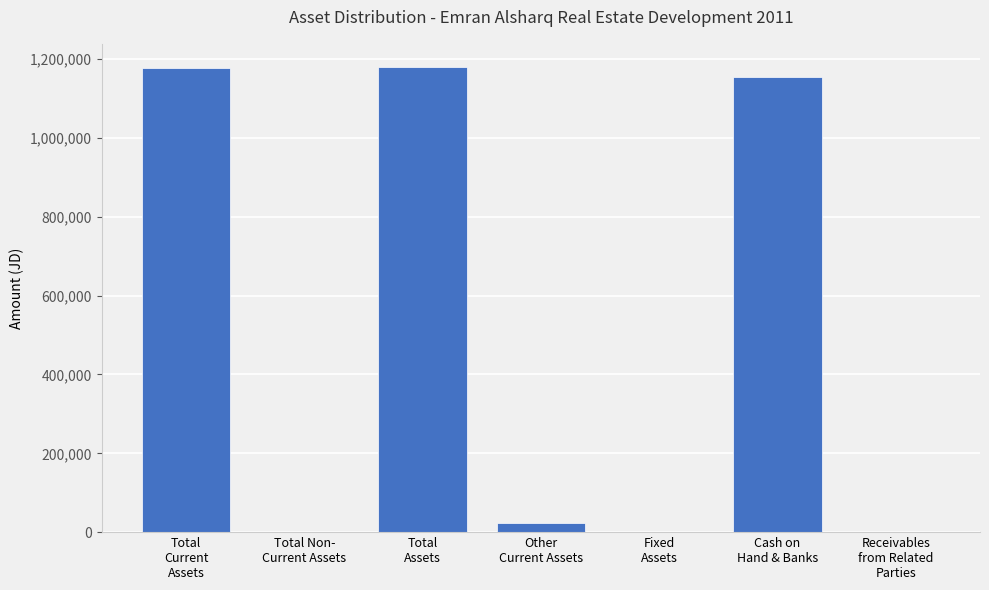

What is the greatest value displayed?

1179750